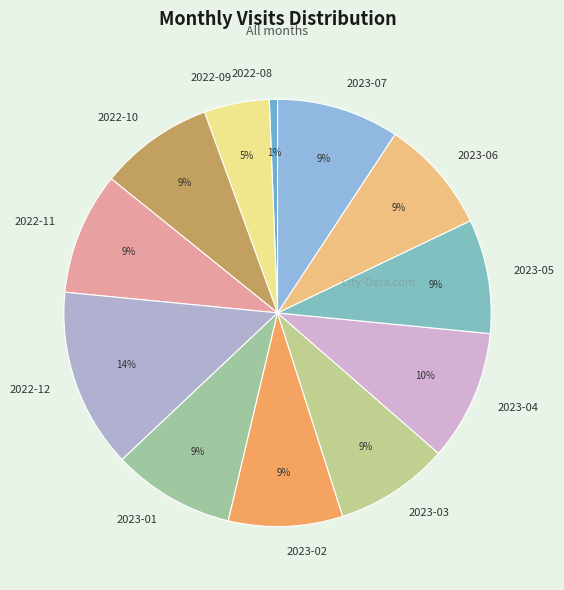

Is the sum of 2023-03 and 2022-11 greater than half?

No